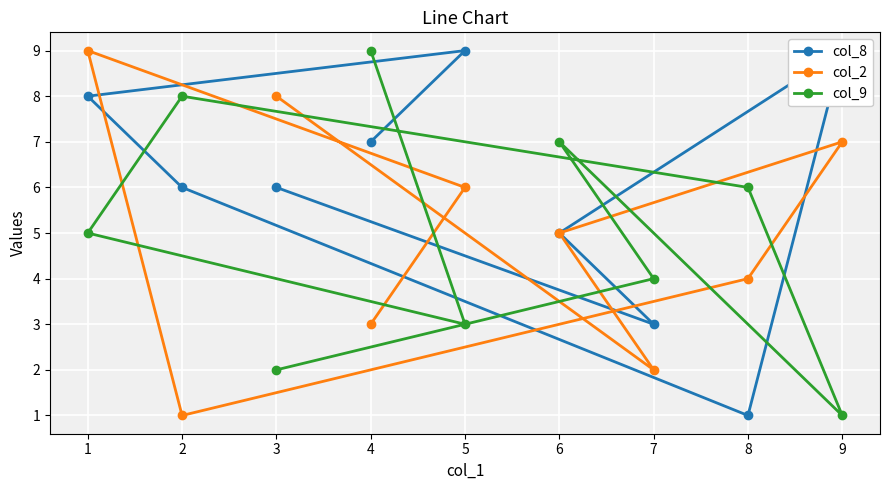

List the labels in order of col_9 value, smallest first.

9, 3, 5, 7, 1, 8, 6, 2, 4